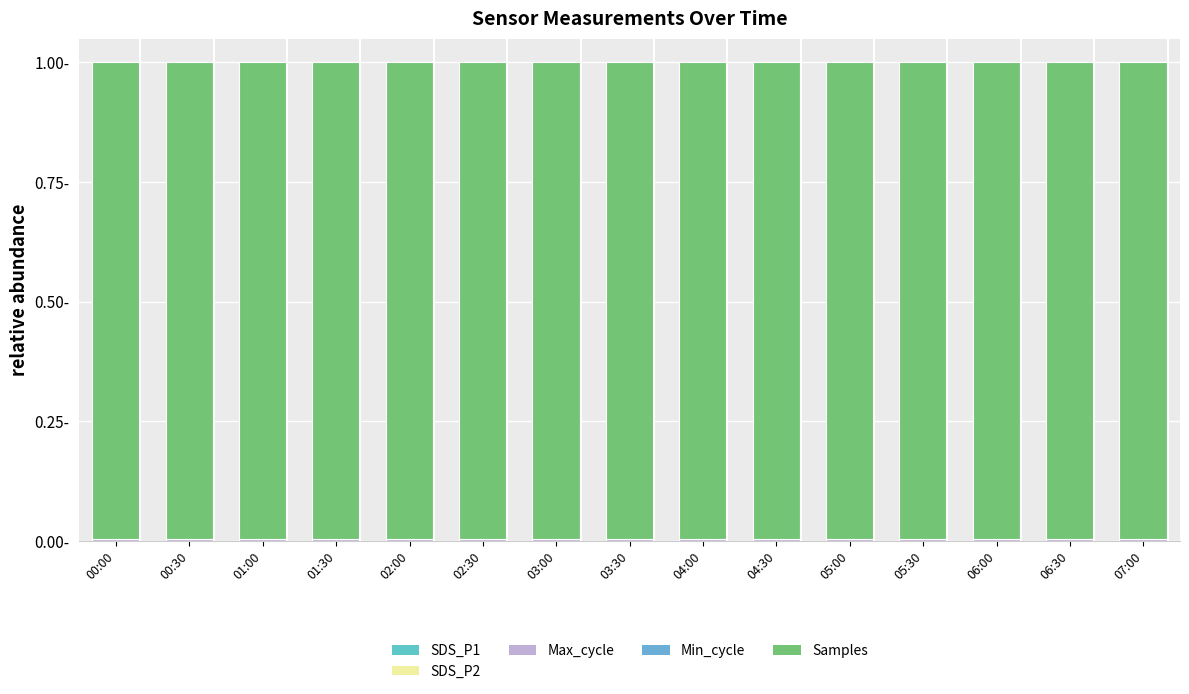

What is the label of the 3rd bar from the right?

06:00